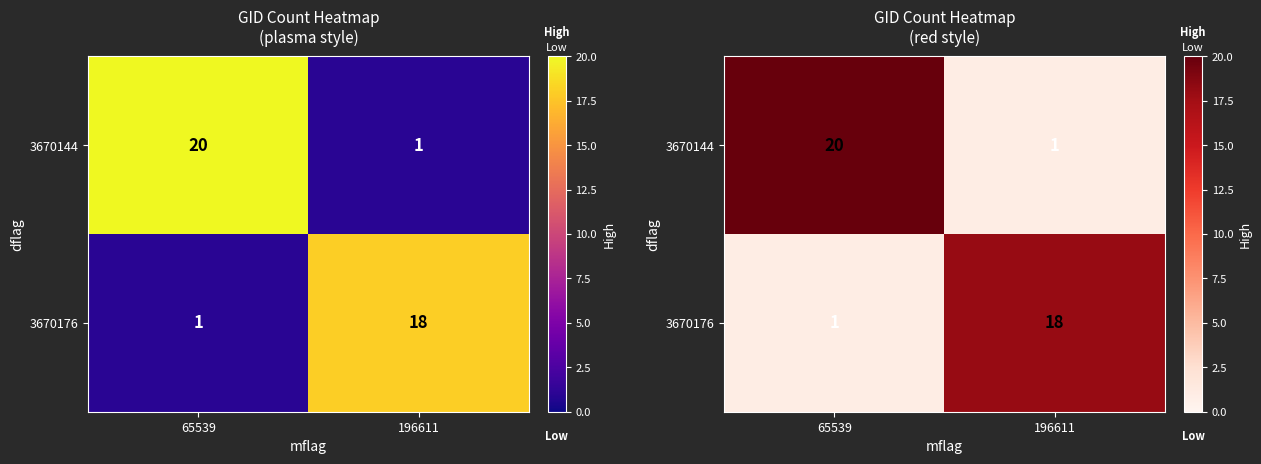

Which has a higher value, 65539 or 196611?

65539